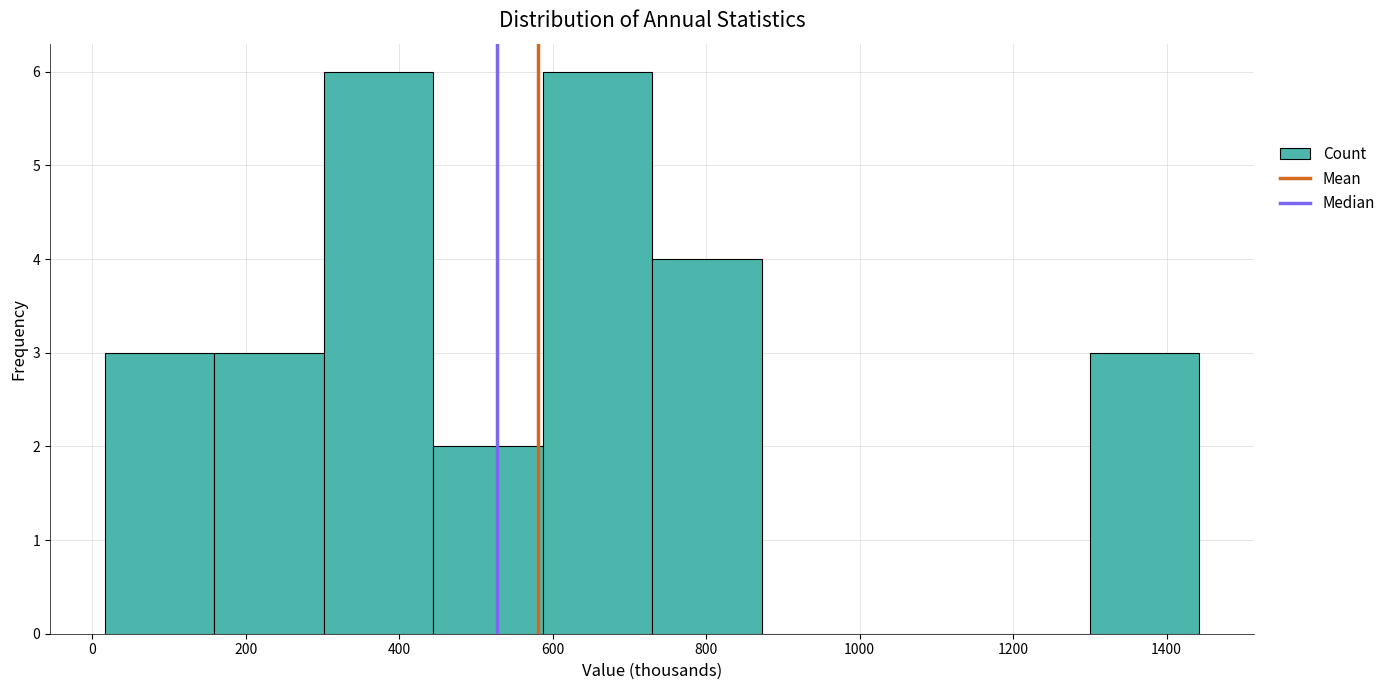

Reading left to right, list every bar in this chart as the range it spans on the x-axis followed by its height. Neither the bar edges nor the heights are printed on the chart, so give them approximately, as read against the axes.

20 to 160: 3
160 to 300: 3
300 to 440: 6
440 to 580: 2
580 to 720: 6
720 to 880: 4
880 to 1020: 0
1020 to 1160: 0
1160 to 1300: 0
1300 to 1440: 3